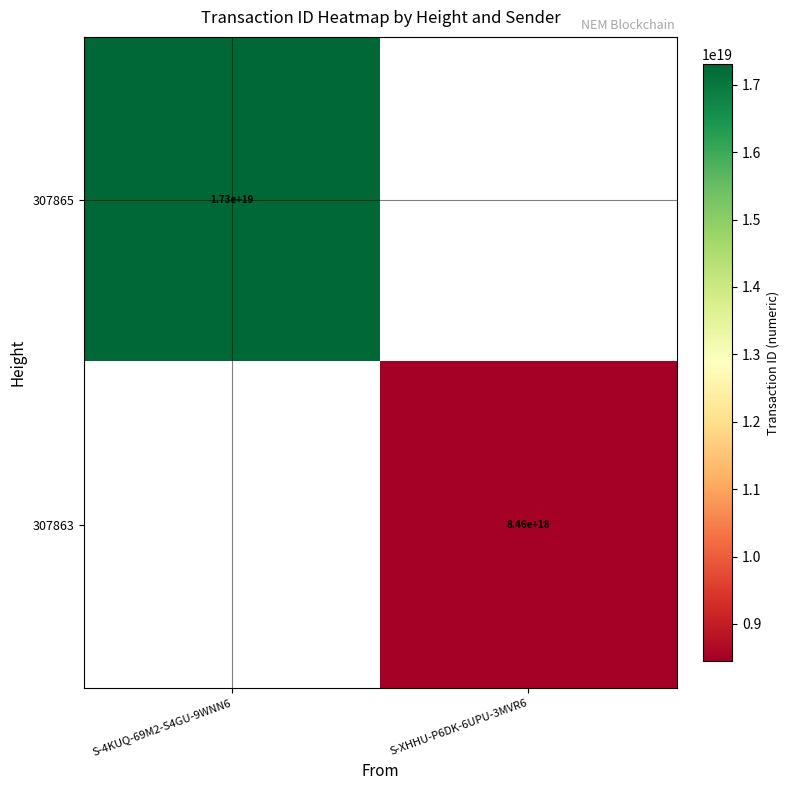

At which category does the chart reach its minimum across all series?

S-XHHU-P6DK-6UPU-3MVR6